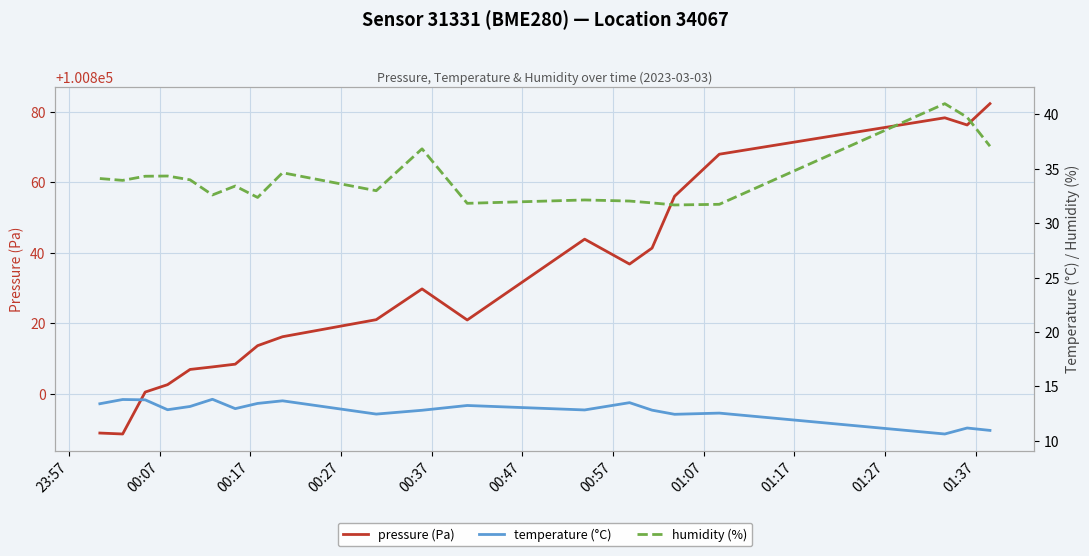

What is the highest value of the pressure (Pa) series?

100882.4